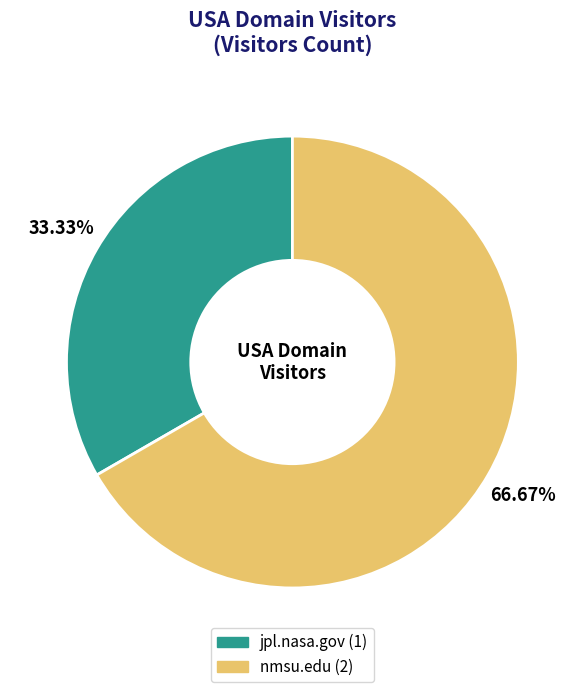

Is it true that nmsu.edu is 67% of the pie?

True